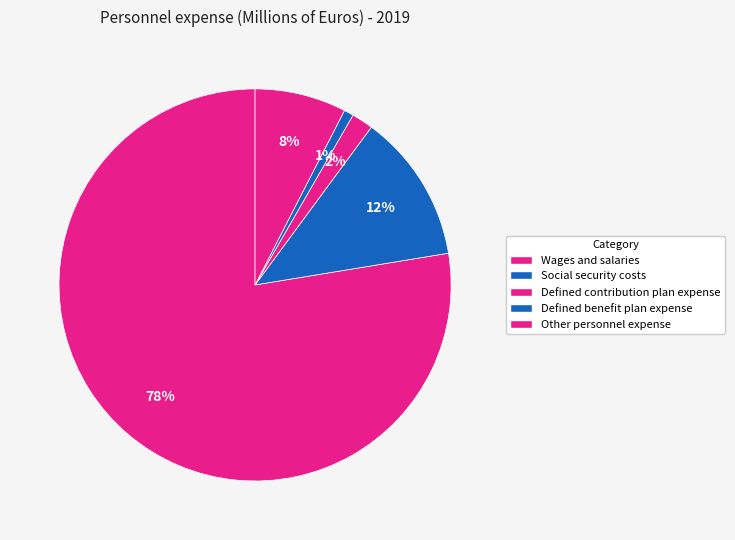

What percentage is NOT represented by Social security costs?

87.7%